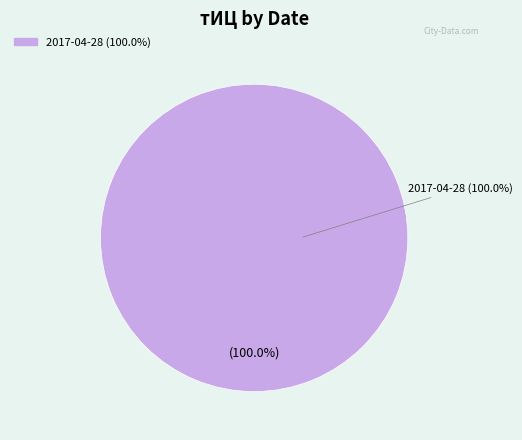

True or false: 2016-08-26 accounts for 14% of the total.

False